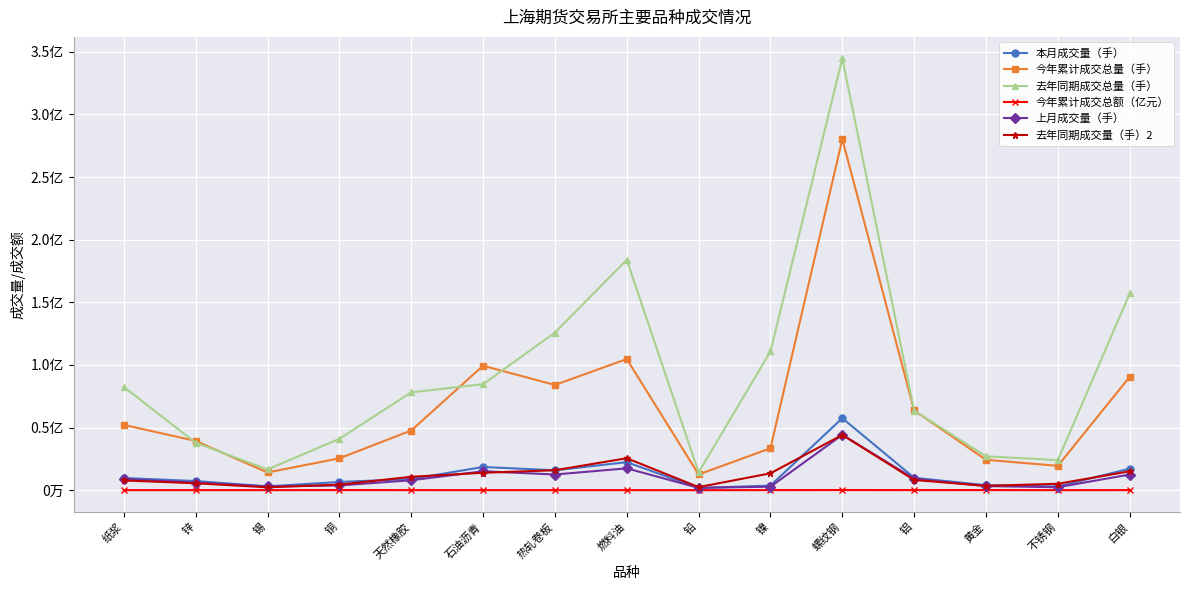

Read the 上月成交量（手） value at 铜.

3806348.0